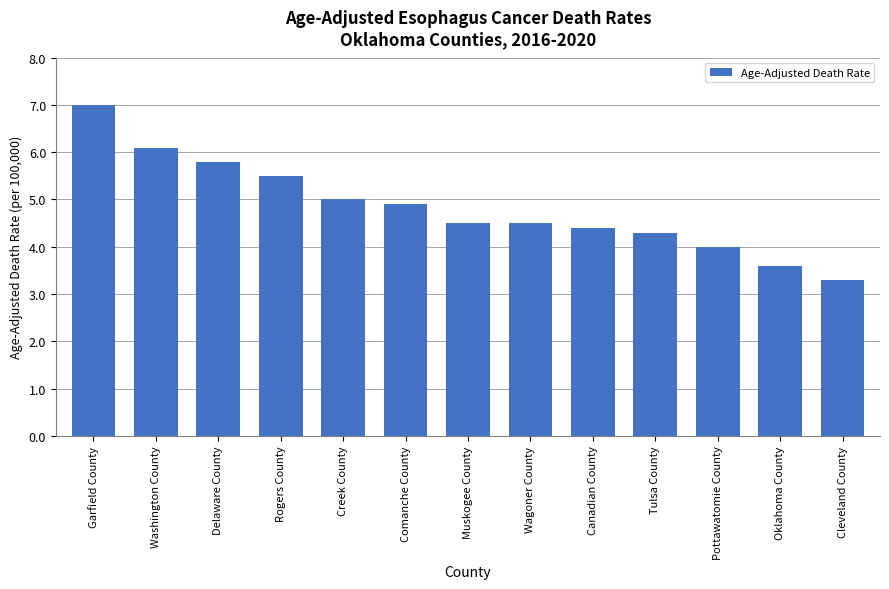

Are the bars grouped side by side (vs. stacked)?

No